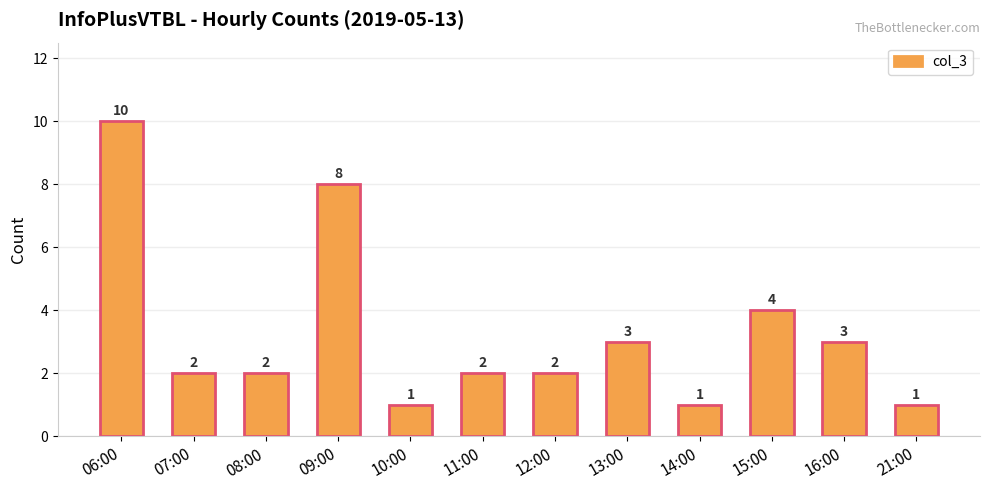

What is the greatest value displayed?

10